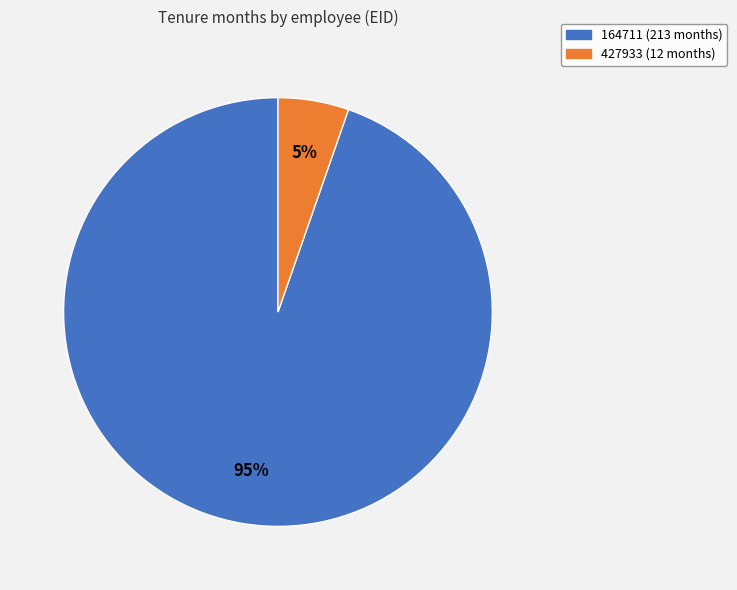

Is it true that 164711 is 95% of the pie?

True